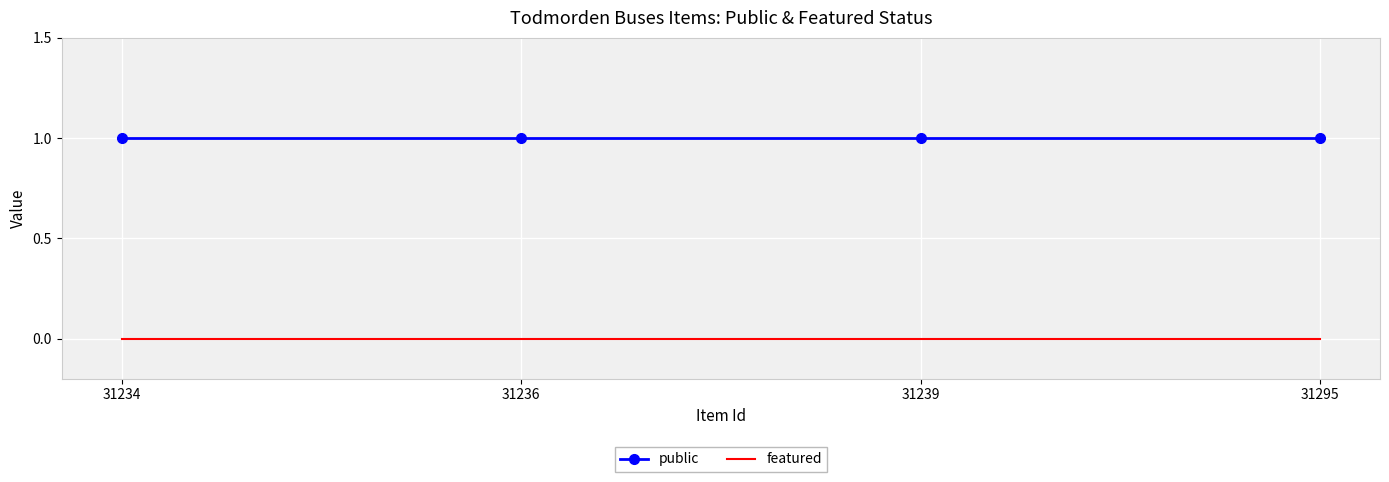

How many series are shown in this chart?

2